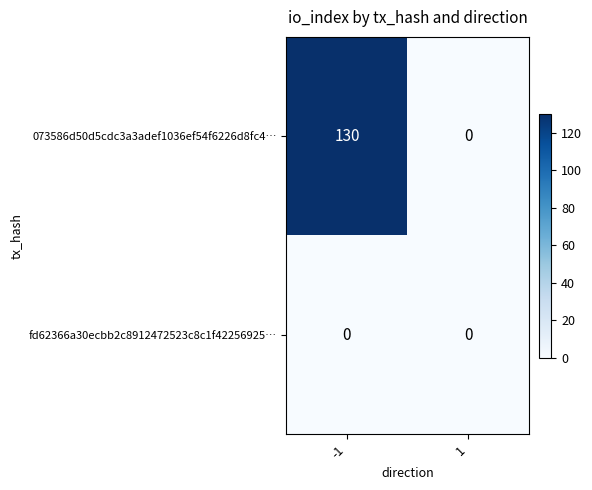

Is it true that fd62366a30ecbb2c8912472523c8c1f42256925… equals 0 at -1?

True